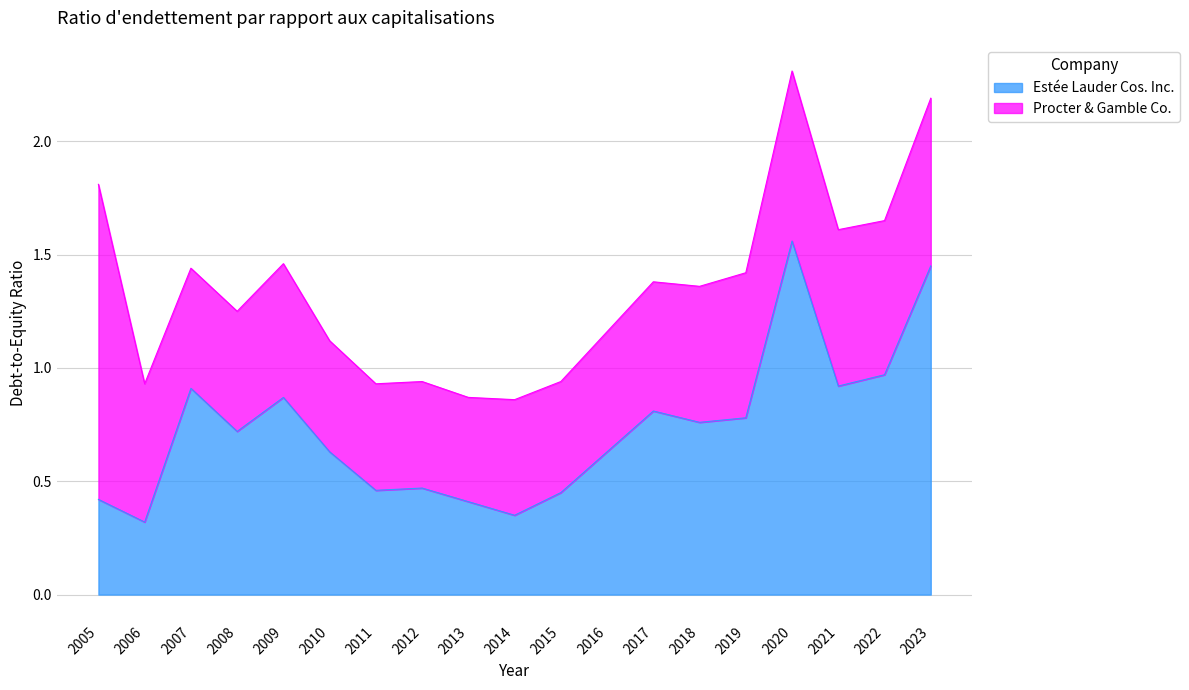

What is the average value?

0.7